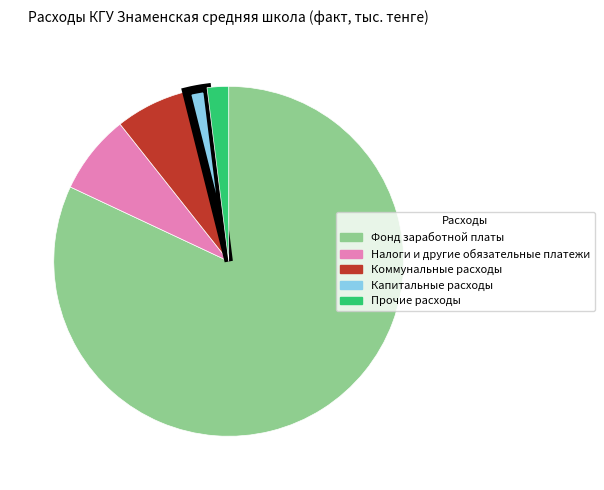

Approximately how many times larger is the value at Капитальные расходы compared to Прочие расходы?

1.0